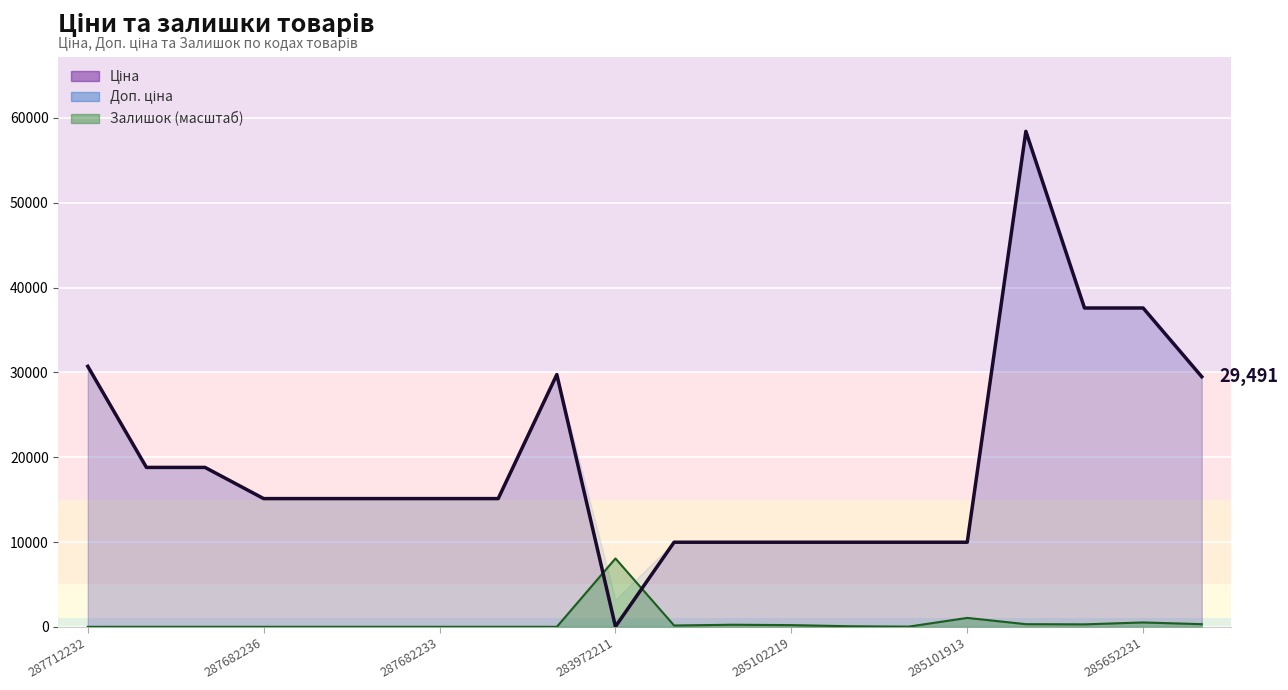

What is the difference between the Залишок values at 287692231 and 285102221?

246.4